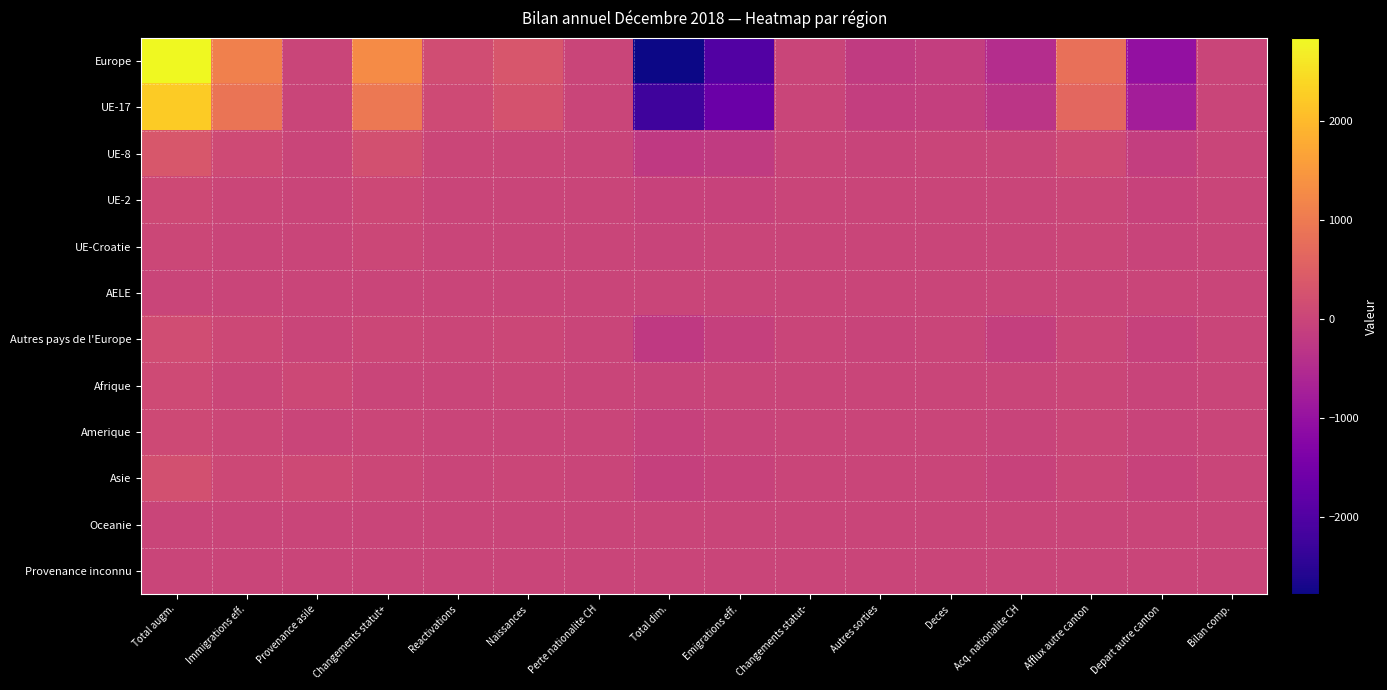

Which series has the widest spread of values?

Europe